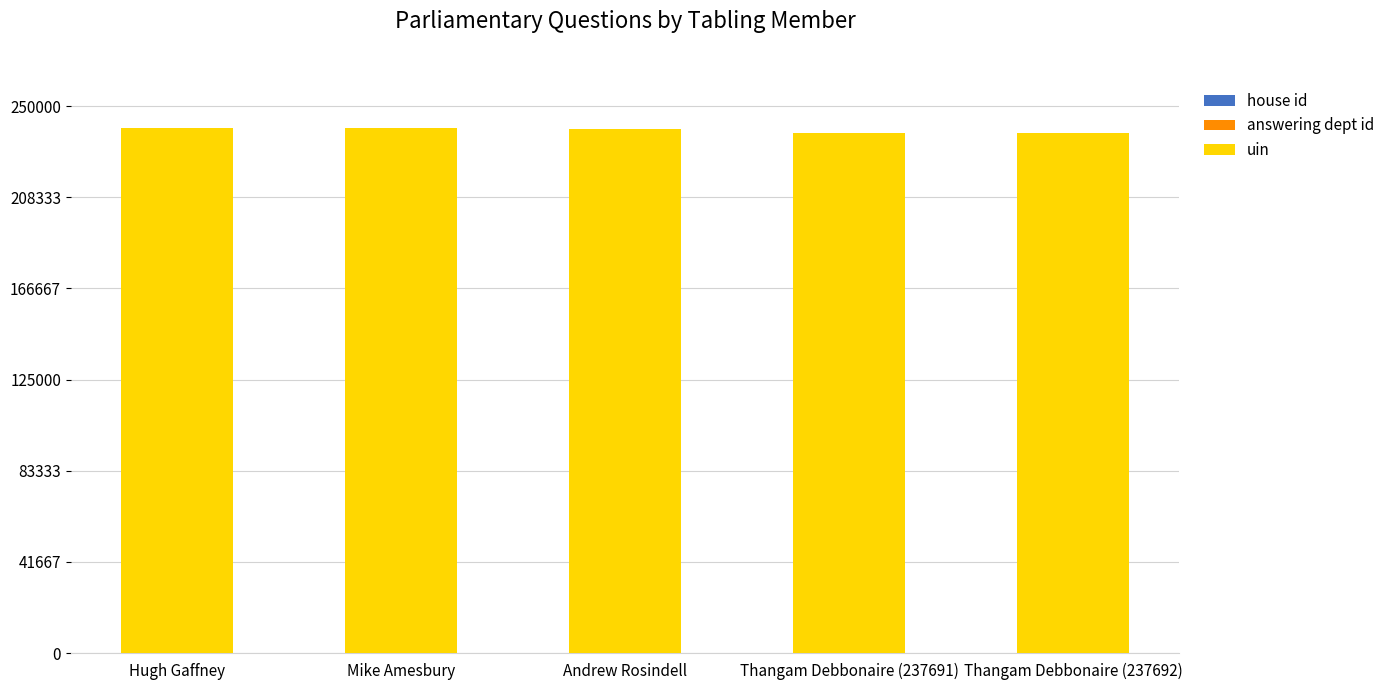

The uin series shows 354069 at Thangam Debbonaire (237691). True or false?

False